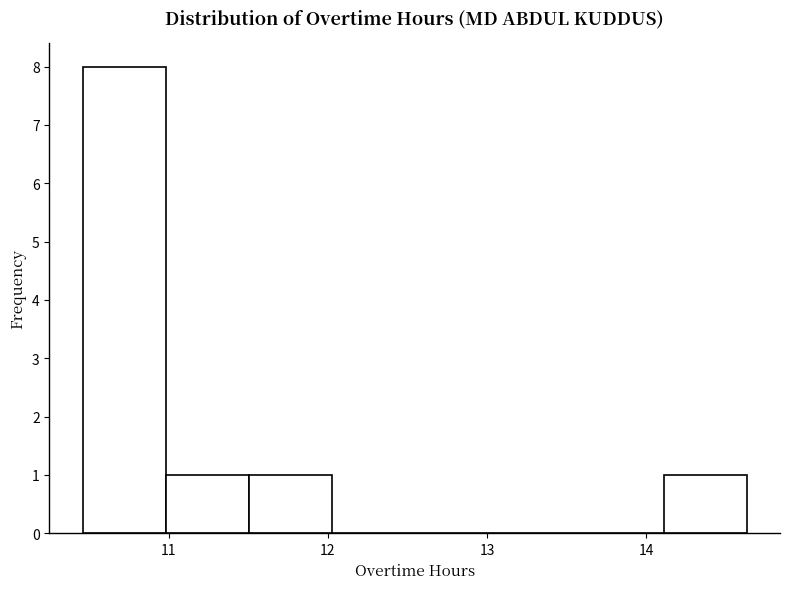

How tall is the bar that spans 14.1 to 14.6 on the x-axis? Neither the bar edges nor the heights are printed on the chart, so give them approximately, as read against the axes.

1